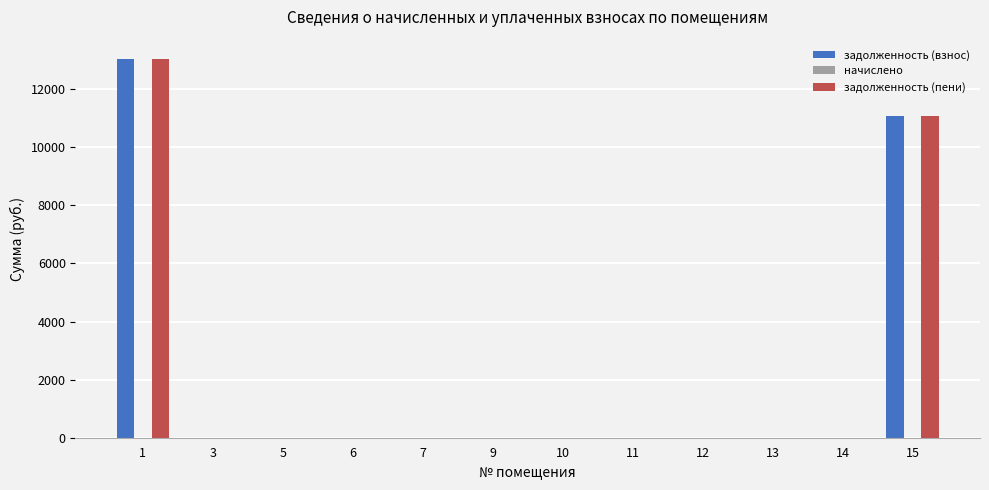

Is the value of задолженность (пени) at 6 greater than the value of задолженность (взнос) at 1?

No